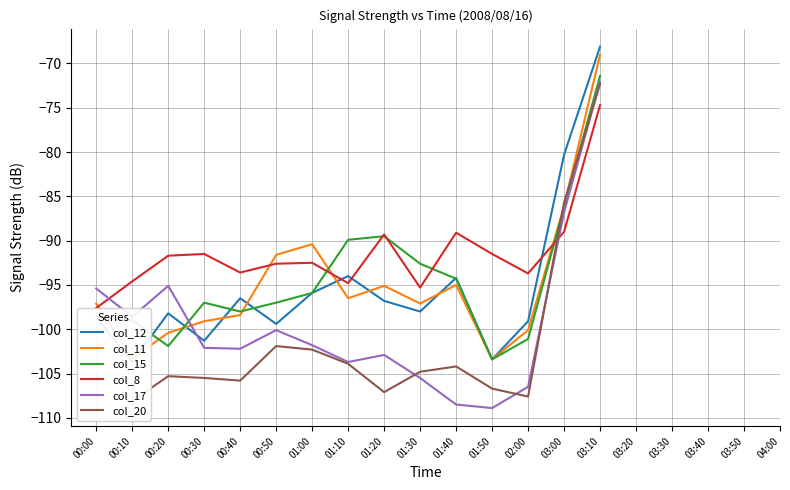

How many values in the col_12 series exceed -95?

4